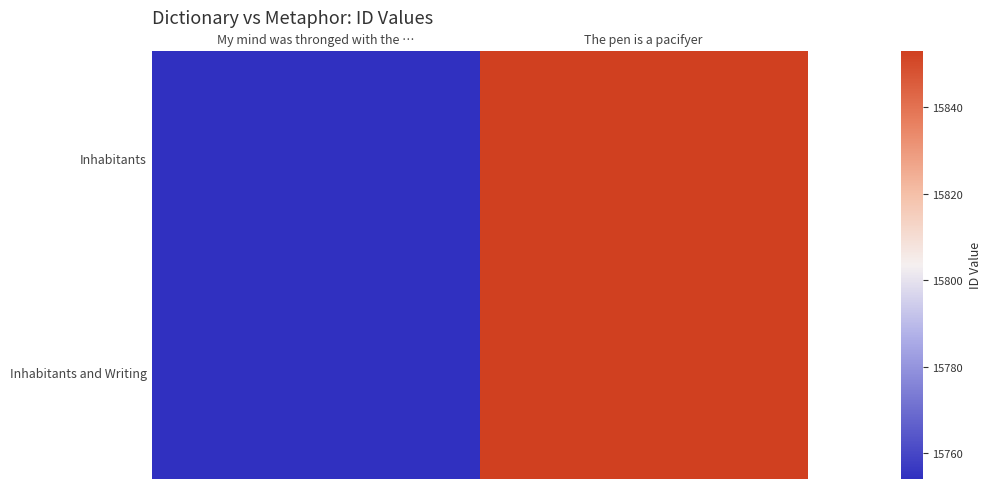

Which series has the largest total across all categories?

Inhabitants